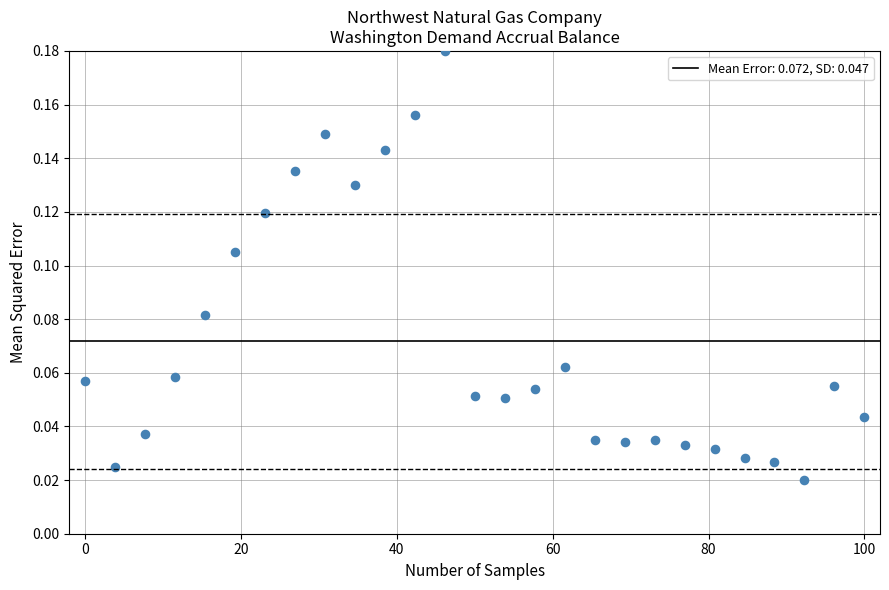

What is the range of X values (max minus min)?

100.0